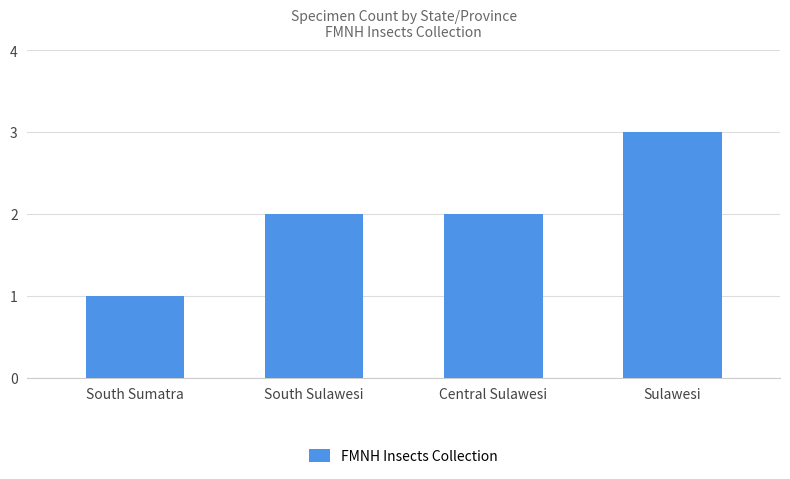

Which category has the highest value across all series?

Sulawesi